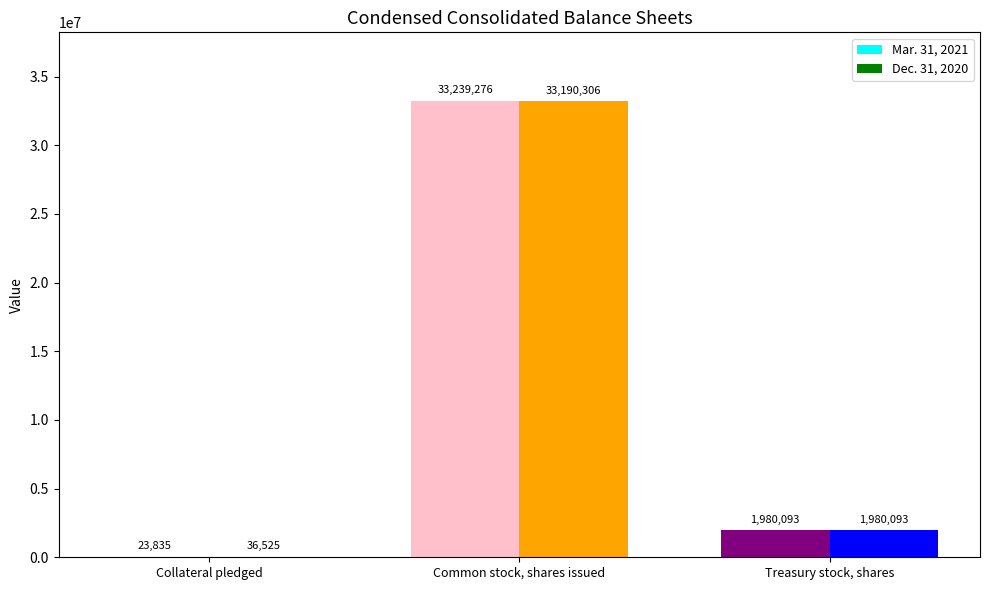

The Mar. 31, 2021 series shows 49127295 at Common stock, shares issued. True or false?

False